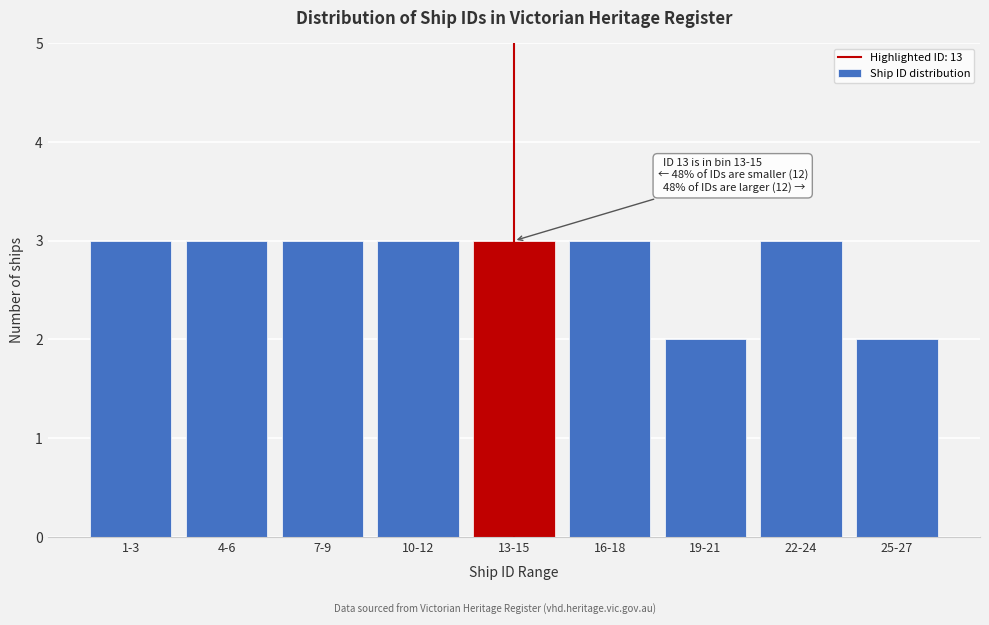

Reading left to right, extract all data points from this chart.

1-3=3	4-6=3	7-9=3	10-12=3	13-15=3	16-18=3	19-21=2	22-24=3	25-27=2